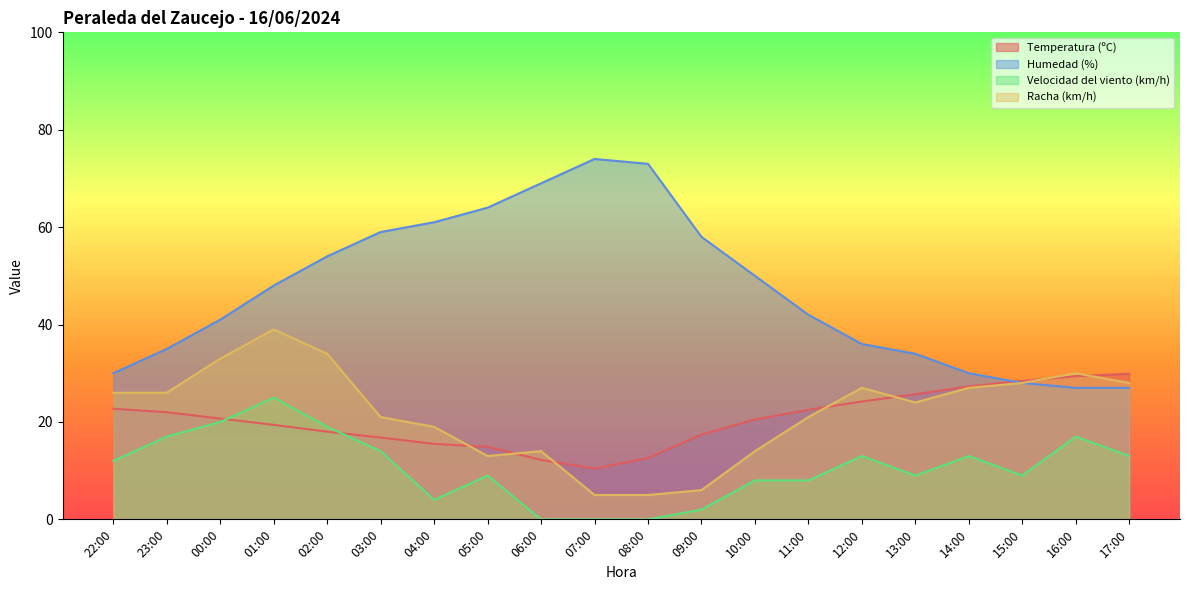

Which series changed the most between 22:00 and 09:00?

Humedad (%)